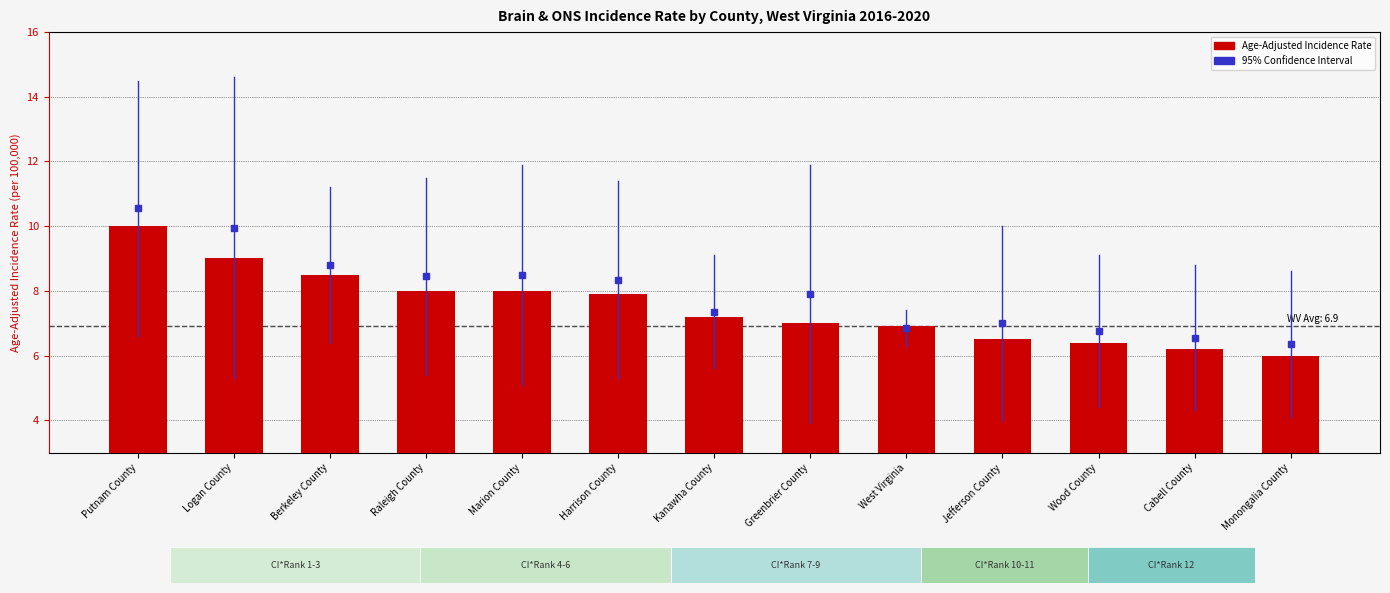

What is the change in value from Raleigh County to Greenbrier County?

-1.0